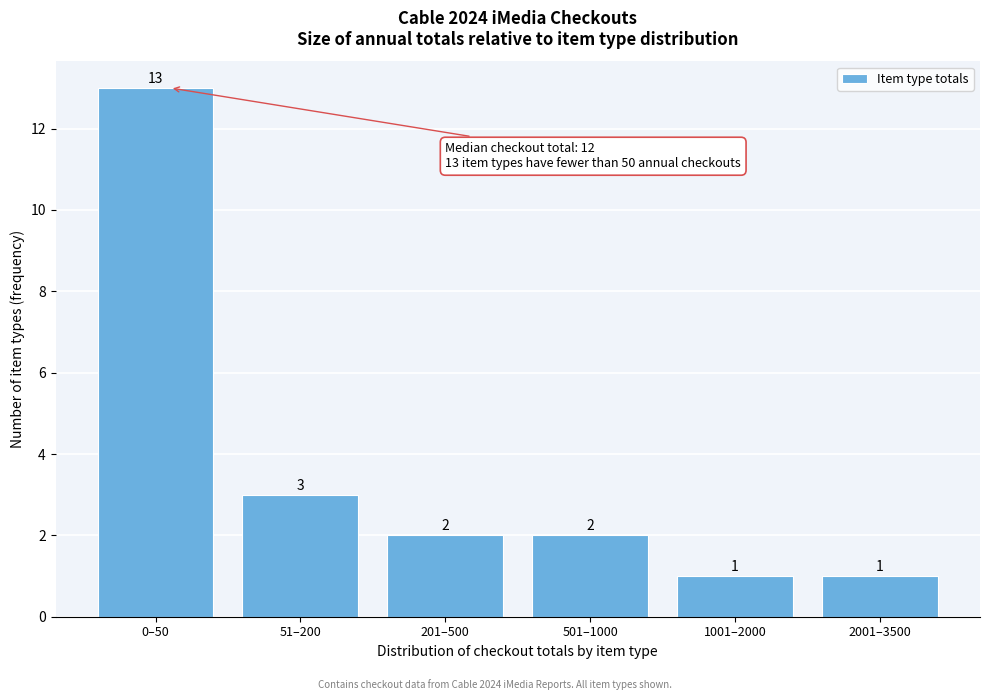

Reading left to right, extract all data points from this chart.

0–50=13	51–200=3	201–500=2	501–1000=2	1001–2000=1	2001–3500=1